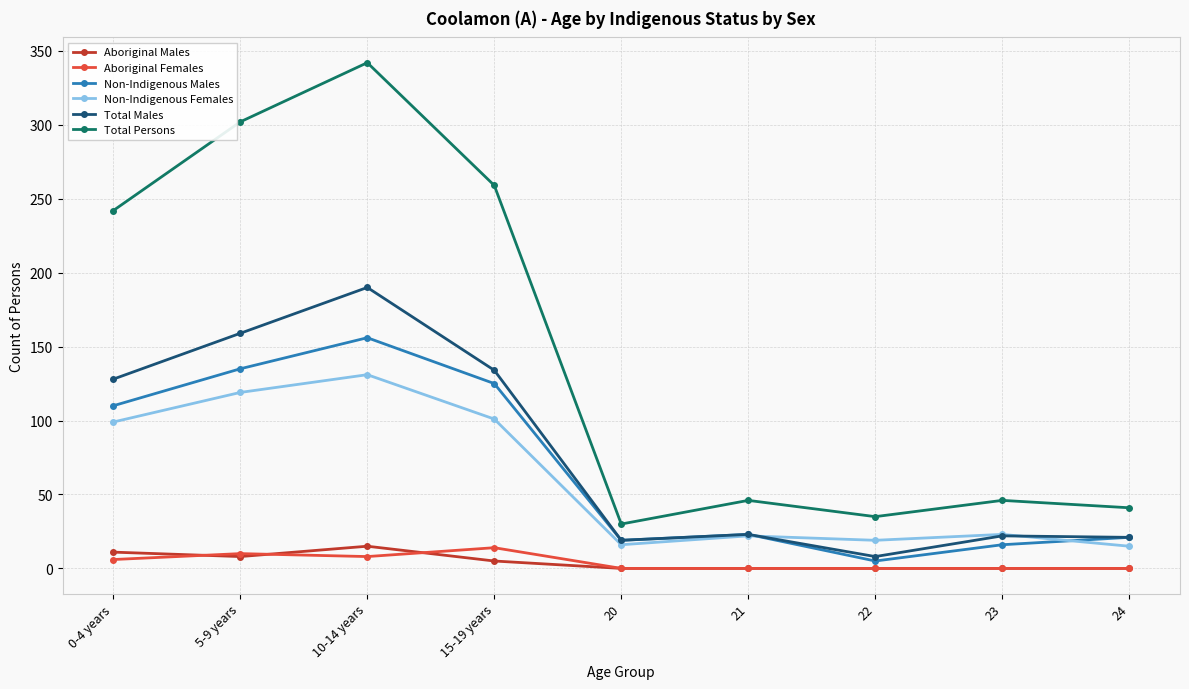

The Total Persons series shows 17 at 21. True or false?

False